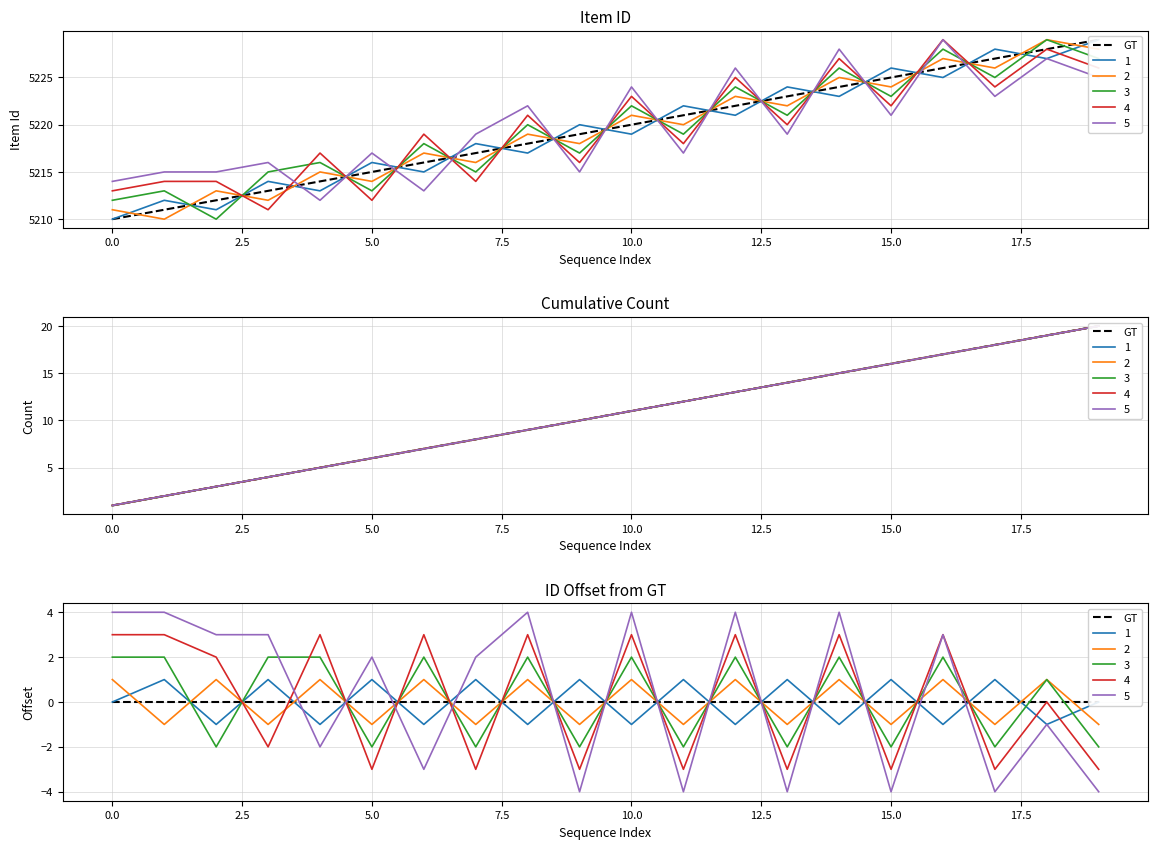

What is the sum of all GT values?

104390